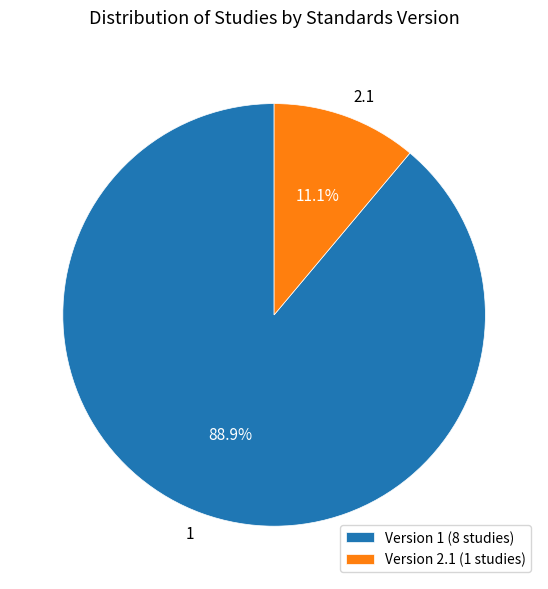

Is the sum of 2.1 and 1 greater than half?

Yes